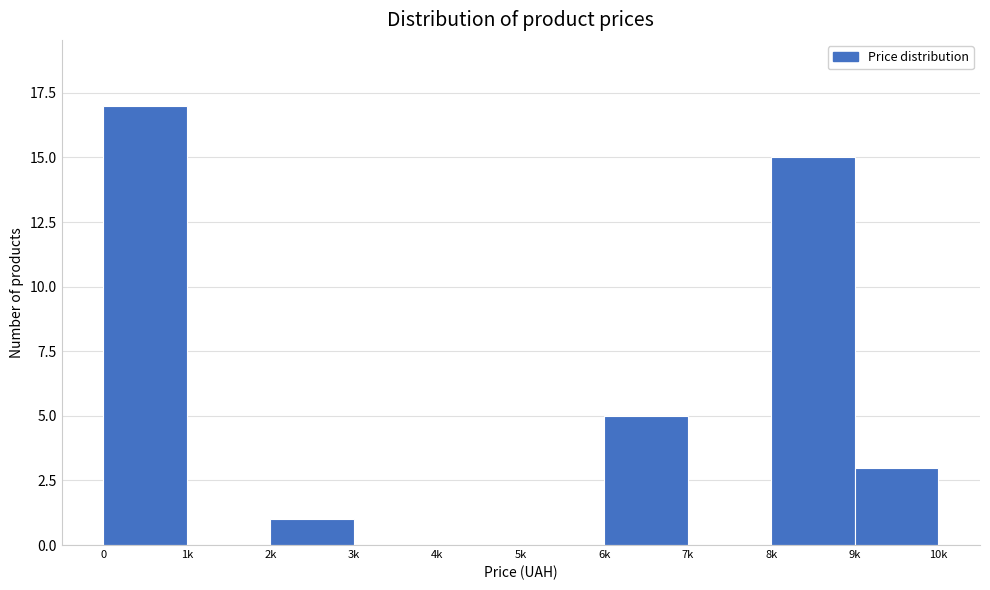

Reading left to right, list all the values displayed in this chart.

0=17	1k=0	2k=1	3k=0	4k=0	5k=0	6k=5	7k=0	8k=15	9k=3